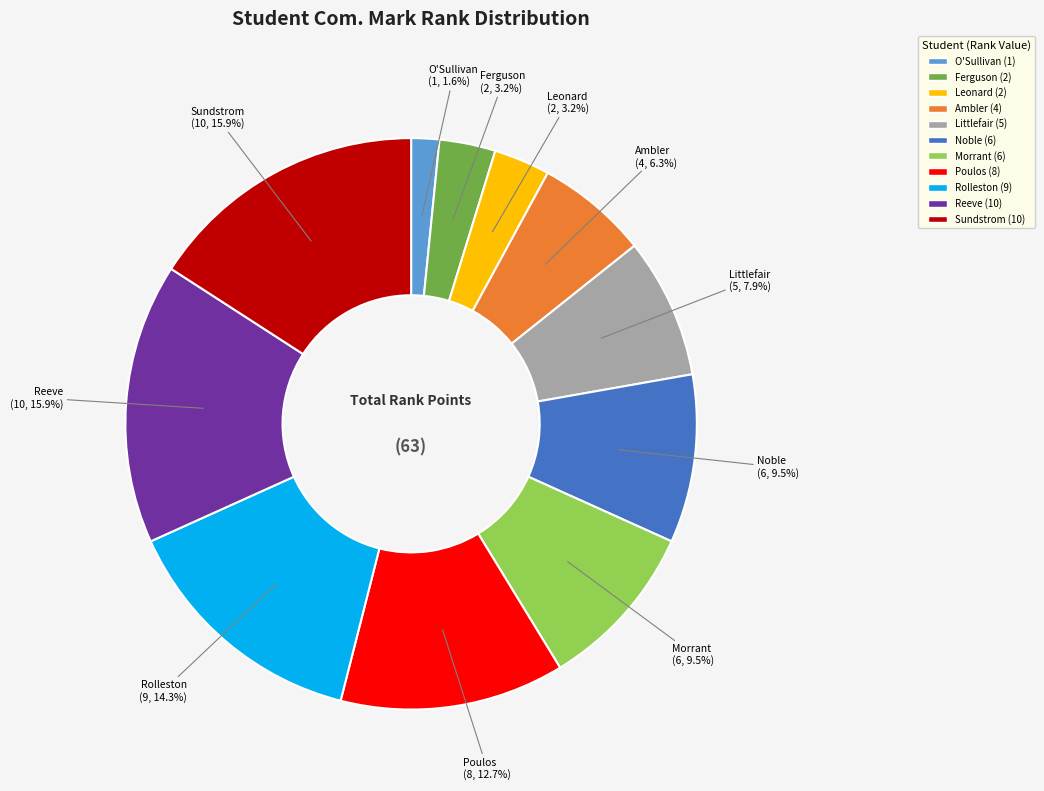

Is there any slice that represents more than half of the pie?

No